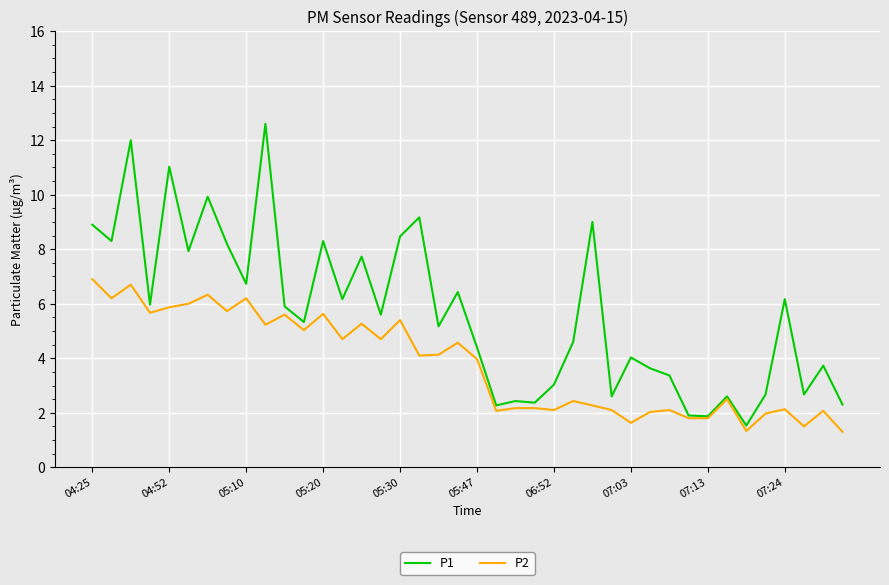

List the series in order of their peak value, lowest first.

P2, P1